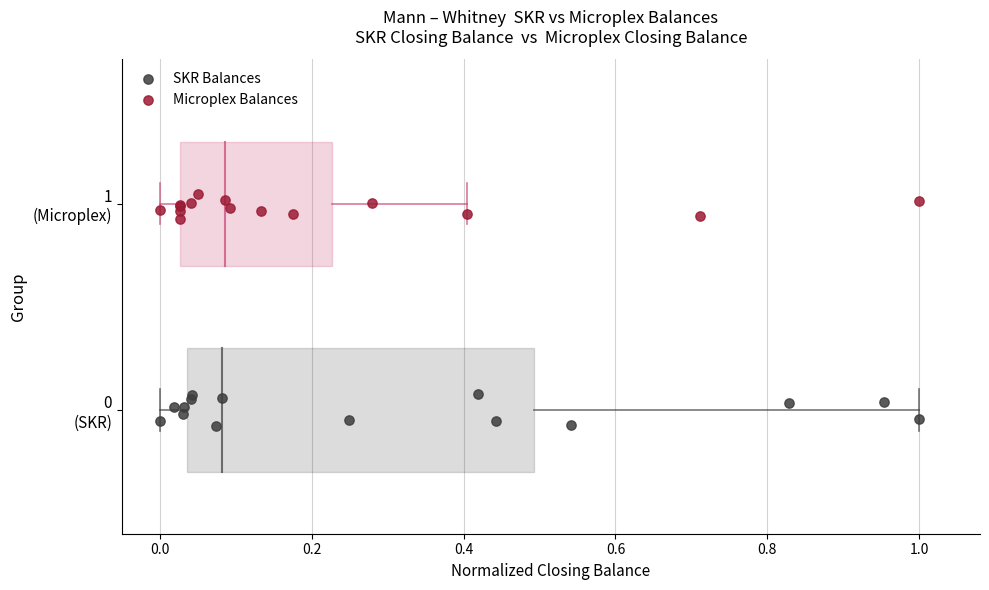

Which series reaches the minimum Y coordinate?

SKR Balances